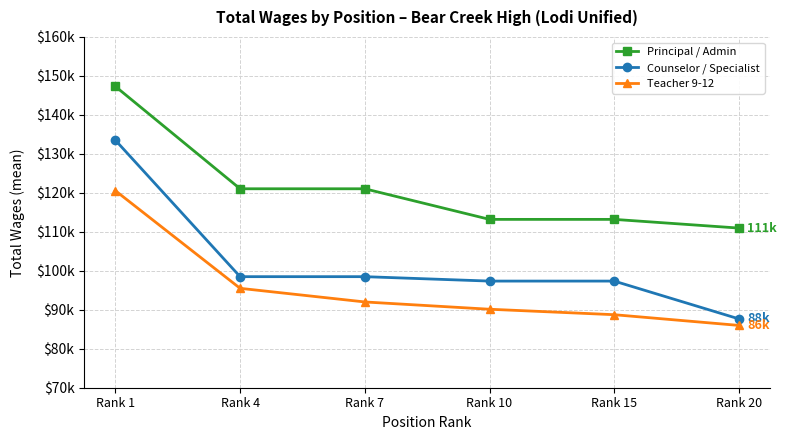

Which series changed the most between Rank 4 and Rank 15?

Principal / Admin